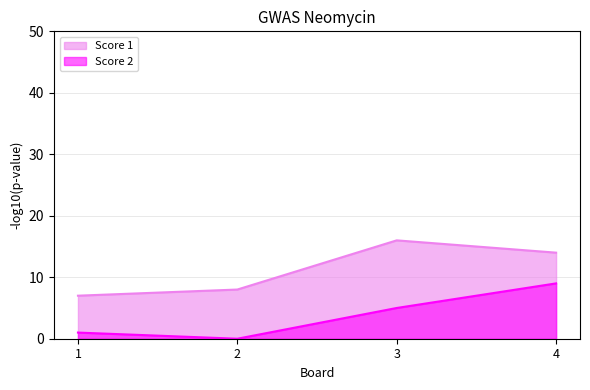

List the labels in order of Score 1 value, largest first.

3, 4, 2, 1